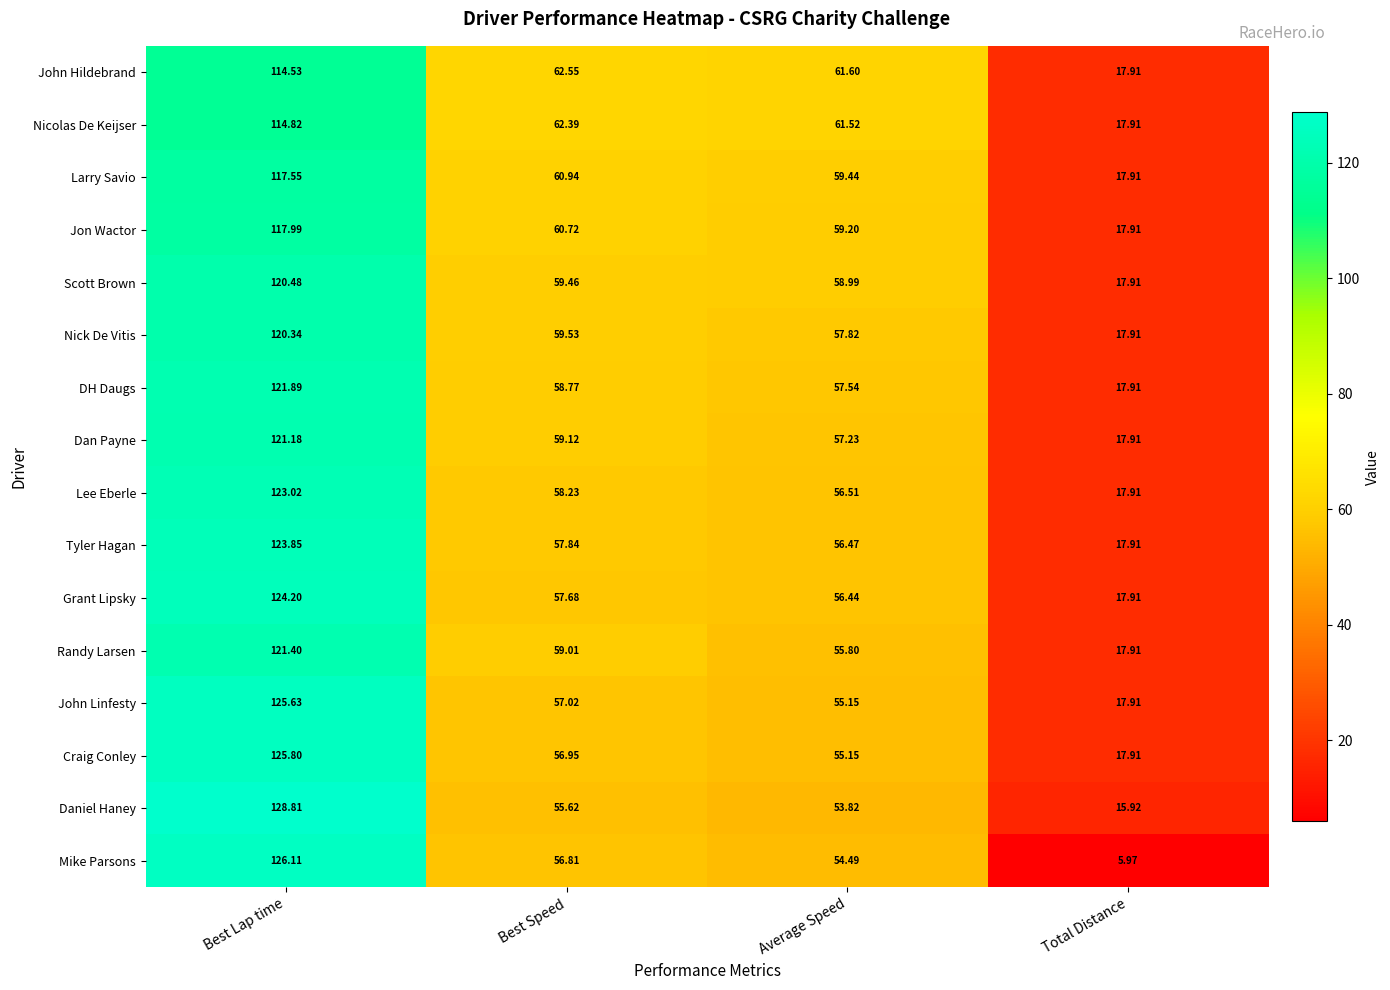

How many series are shown in this chart?

16